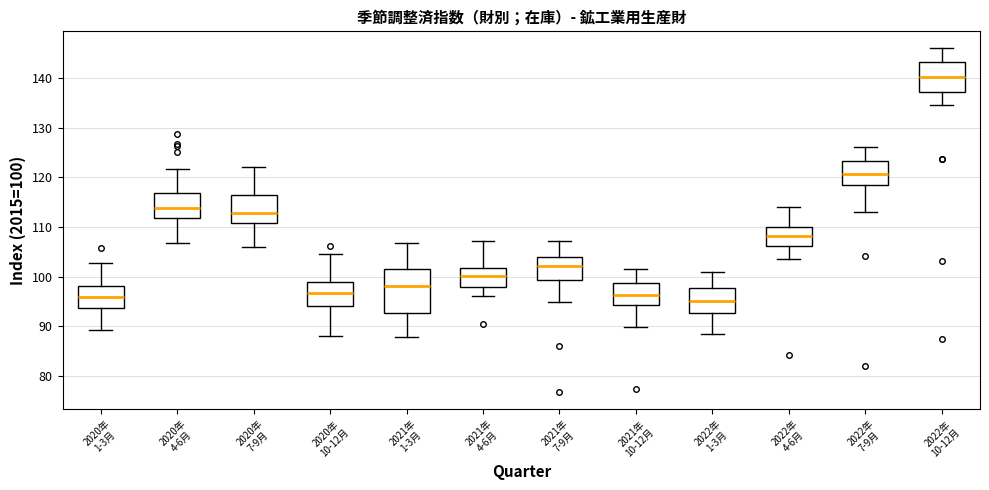

Reading left to right, transcribe this box plot: for each box, give where its median line is, the range the box spans, and where its two whiskers end, as read against the y-axis. The values are not printed on the chart, so give them approximately, as read against the axis.

2020年 1-3月: median 96, box 94 to 98, whiskers 89 to 103
2020年 4-6月: median 114, box 112 to 117, whiskers 107 to 122
2020年 7-9月: median 113, box 111 to 116, whiskers 106 to 122
2020年 10-12月: median 97, box 94 to 99, whiskers 88 to 105
2021年 1-3月: median 98, box 93 to 102, whiskers 88 to 107
2021年 4-6月: median 100, box 98 to 102, whiskers 96 to 107
2021年 7-9月: median 102, box 99 to 104, whiskers 95 to 107
2021年 10-12月: median 96, box 94 to 99, whiskers 90 to 101
2022年 1-3月: median 95, box 93 to 98, whiskers 88 to 101
2022年 4-6月: median 108, box 106 to 110, whiskers 104 to 114
2022年 7-9月: median 121, box 118 to 123, whiskers 113 to 126
2022年 10-12月: median 140, box 137 to 143, whiskers 135 to 146